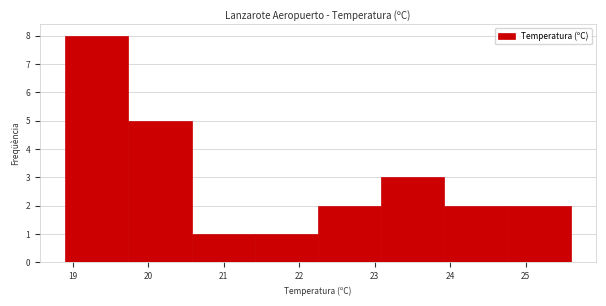

What is the height of the bar covering 20.6 to 21.4 on the x-axis? Neither the bar edges nor the heights are printed on the chart, so give them approximately, as read against the axes.

1